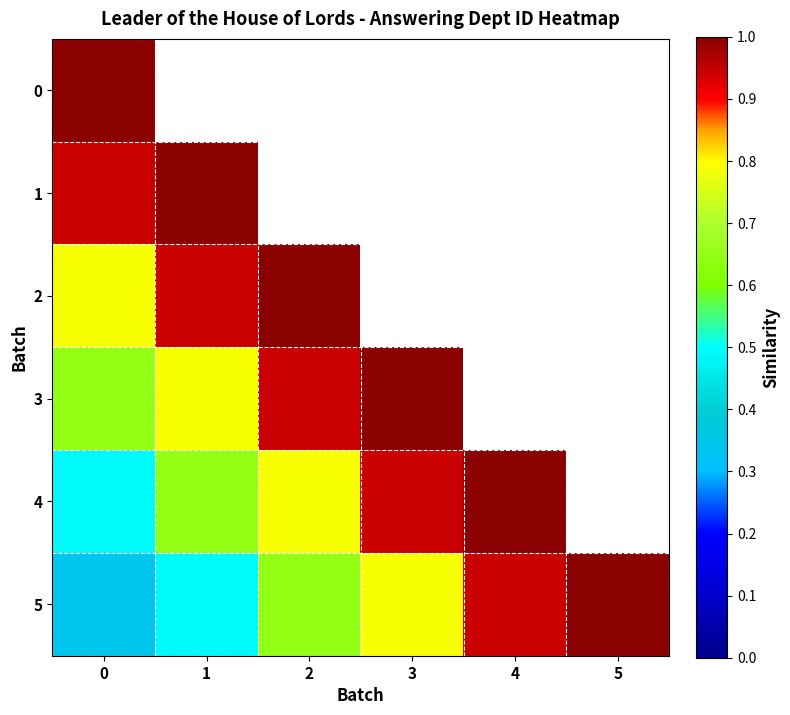

Rank the series by their maximum value, from highest to lowest.

0, 1, 2, 3, 4, 5